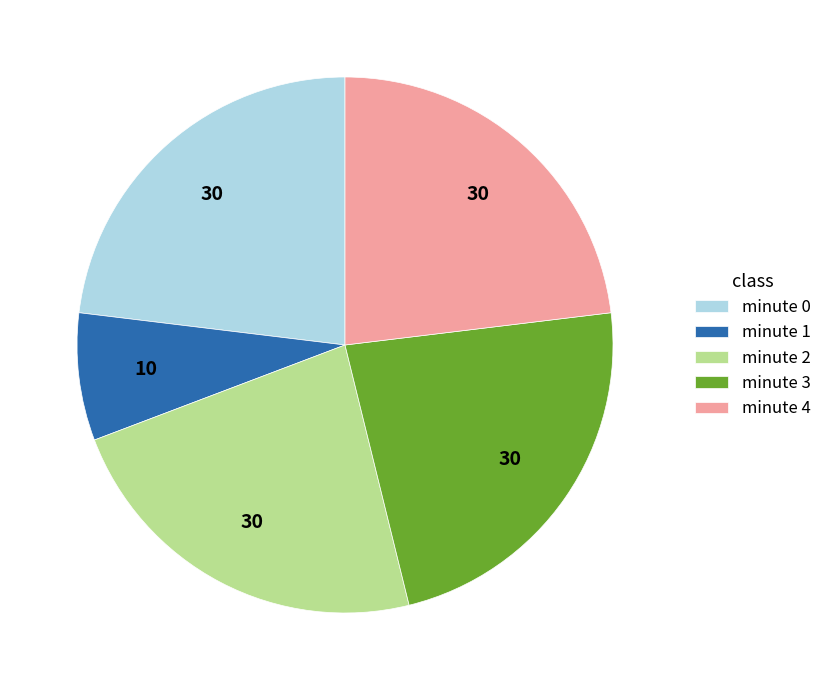

Is the sum of minute 1 and minute 3 greater than half?

No